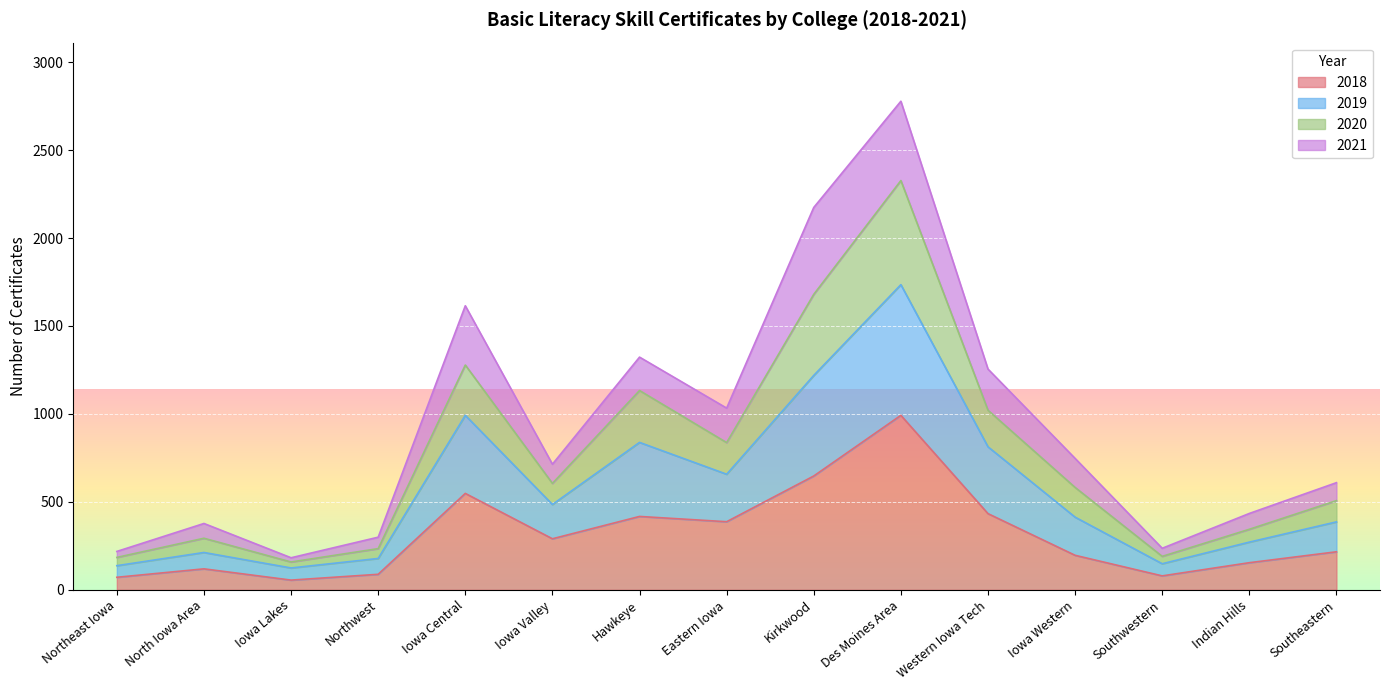

The value of 2018 at Eastern Iowa is 691. True or false?

False